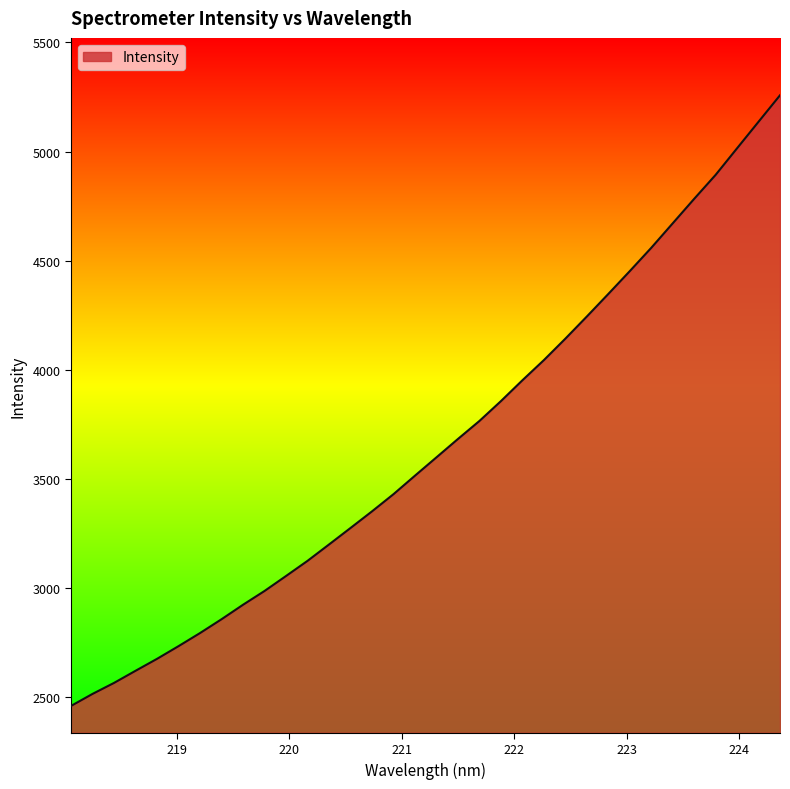

What is the difference between the maximum and minimum values?

2797.5